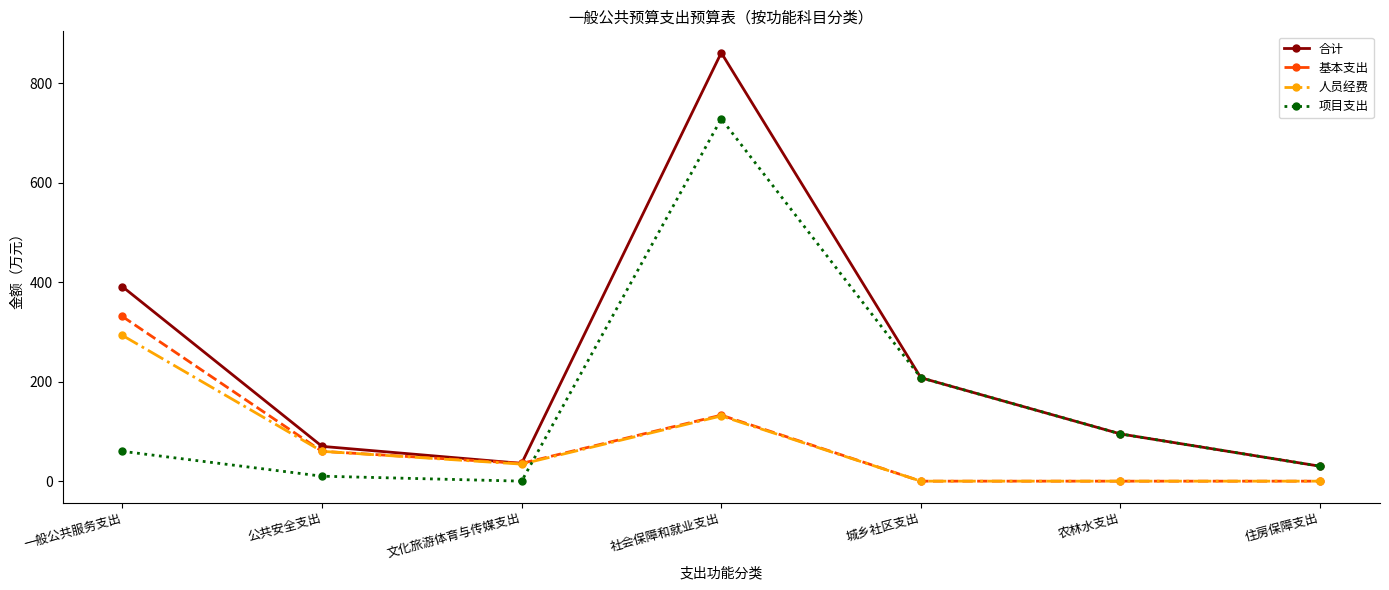

Which series has the largest total across all categories?

合计